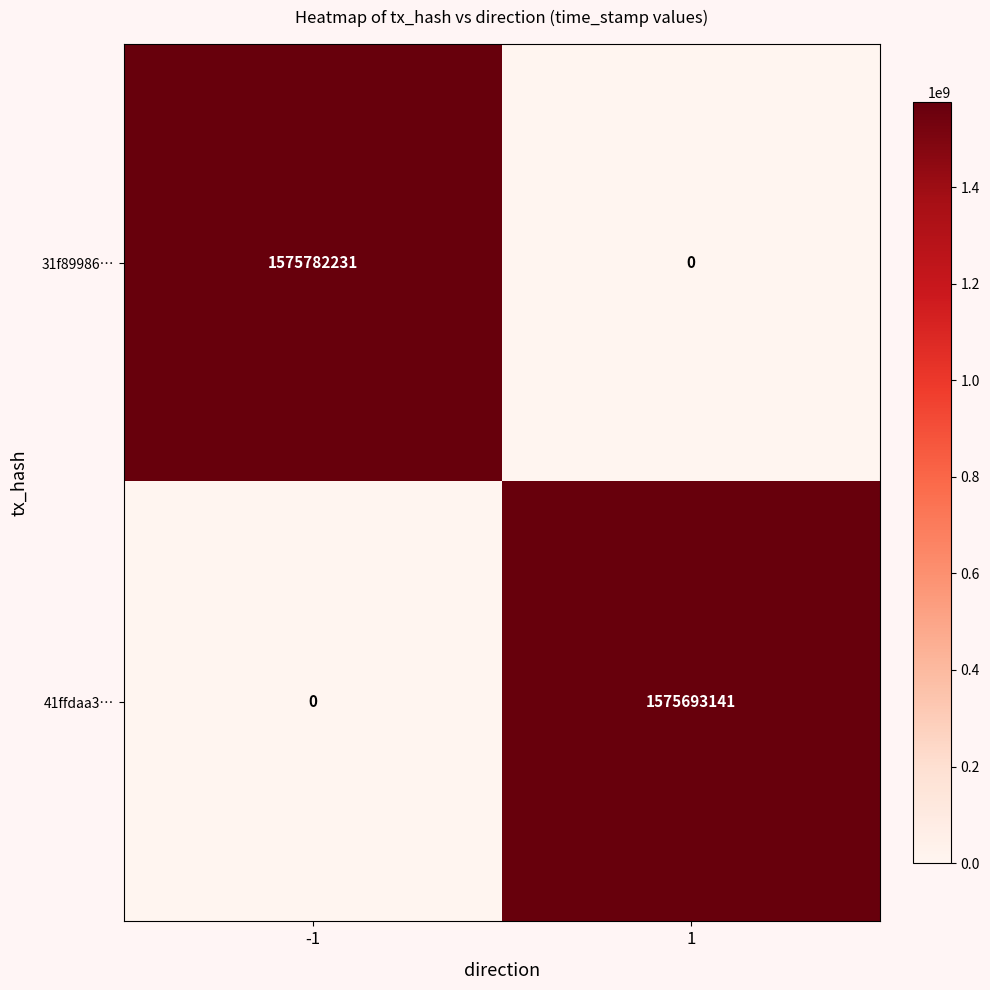

What is the difference between the 41ffdaa3… values at -1 and 1?

1575693141